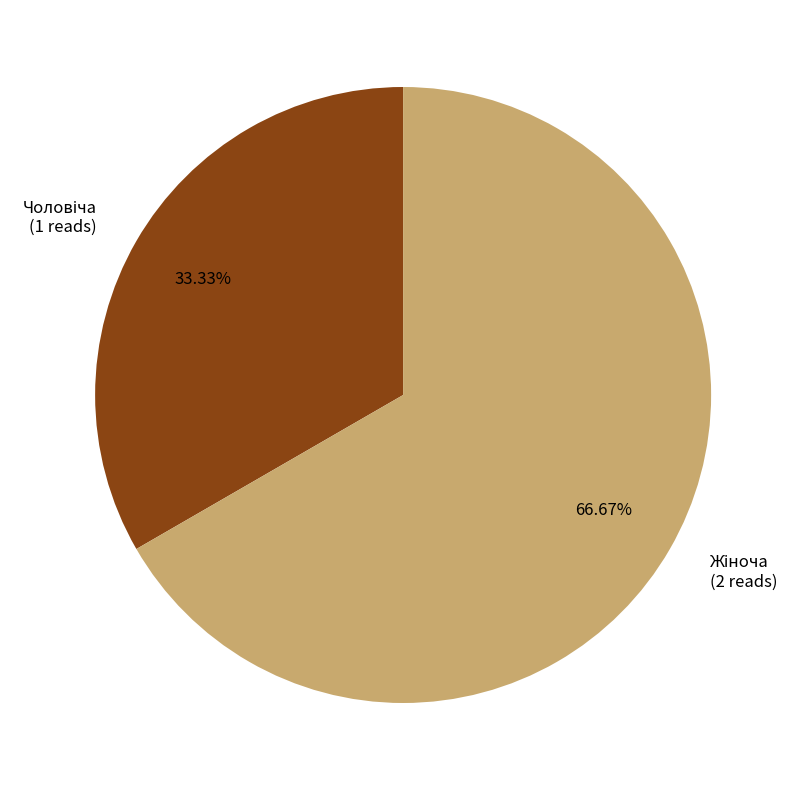

Is there any slice that represents more than half of the pie?

Yes